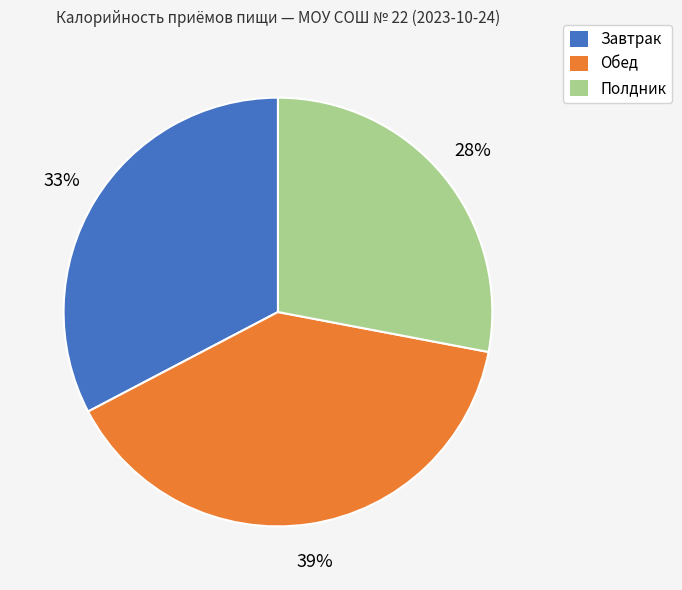

Rank the categories by value from highest to lowest.

Обед, Завтрак, Полдник